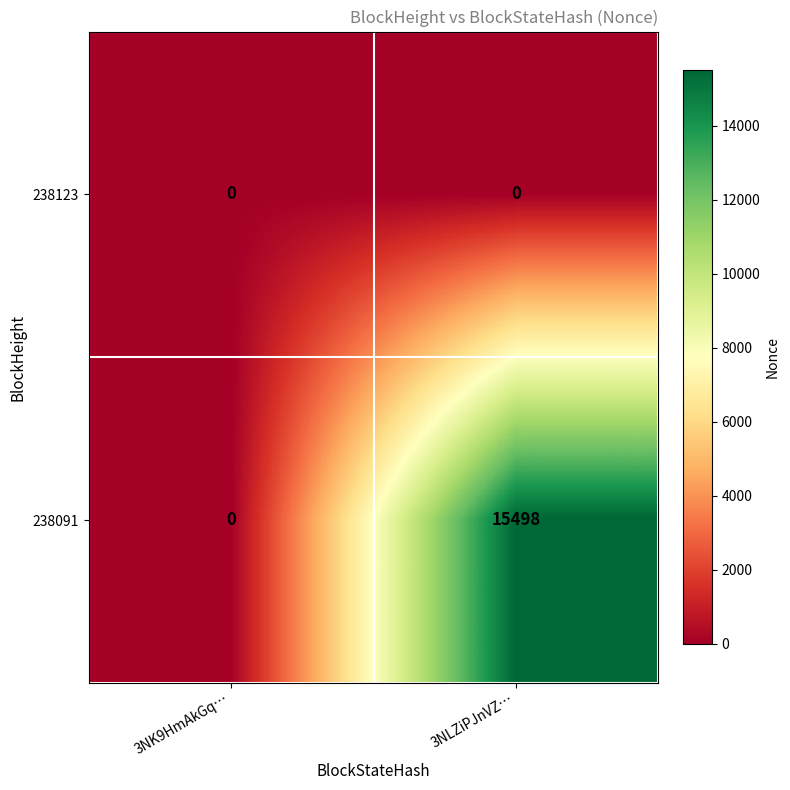

Is it true that 238123 equals 0 at 3NLZiPJnVZ…?

True